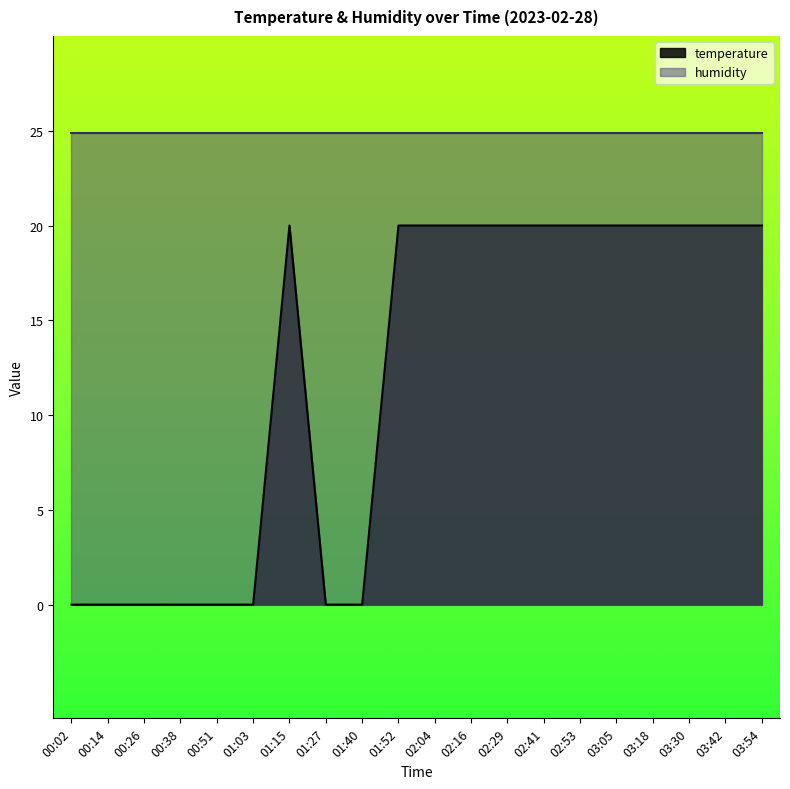

How many points are higher than both their immediate neighbors (excluding endpoints)?

1